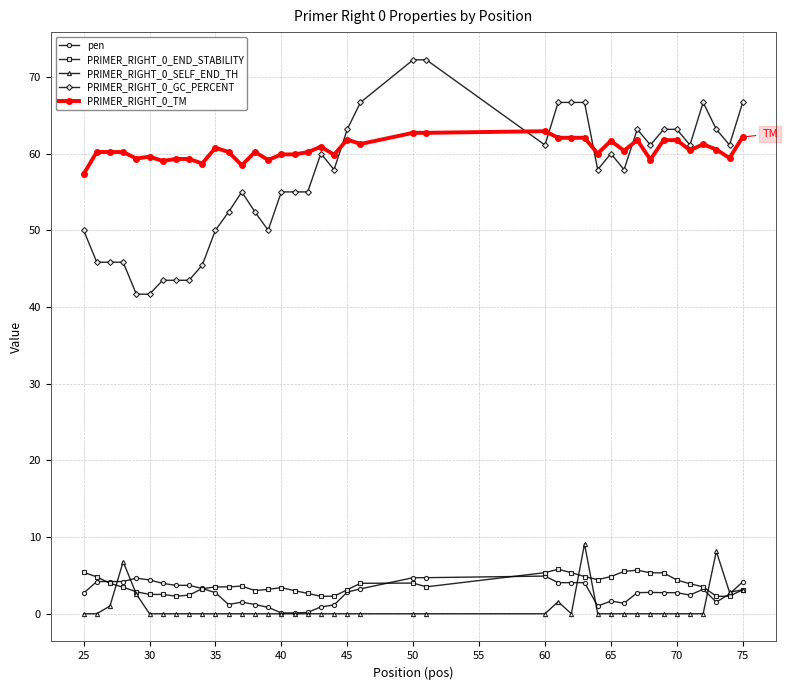

True or false: PRIMER_RIGHT_0_END_STABILITY has more than 1 points higher than both neighbors.

True